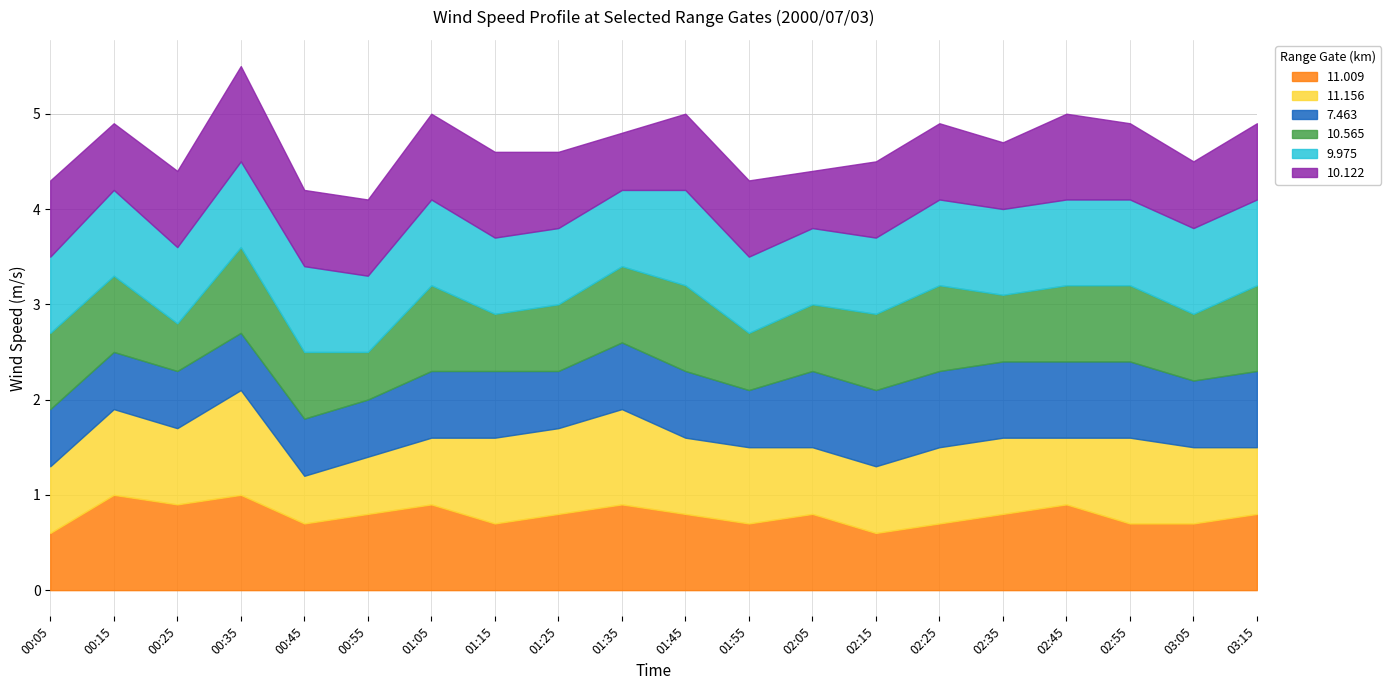

What is the difference between the maximum and minimum values in the  11.009 series?

0.4